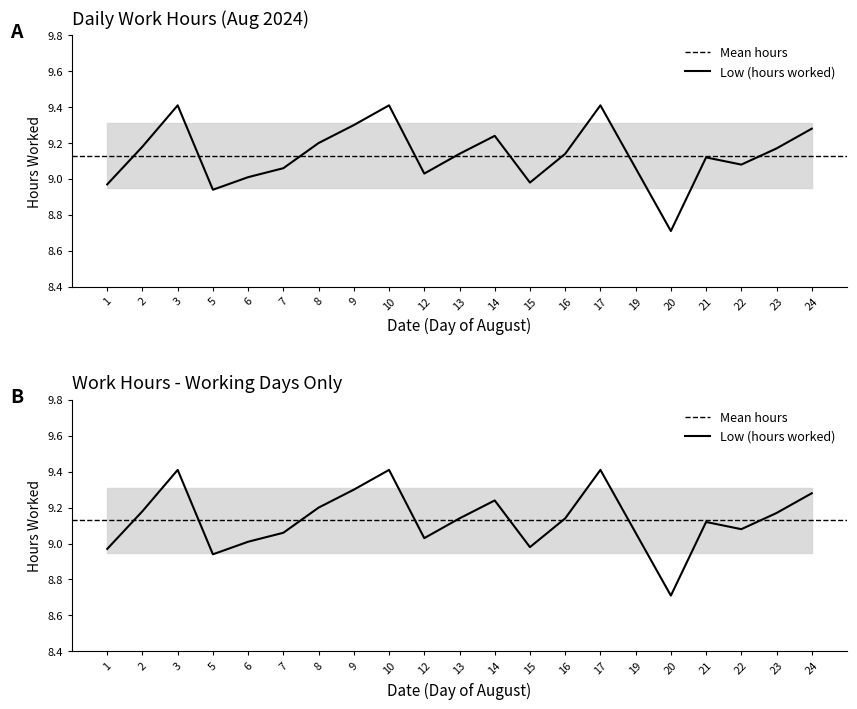

True or false: the data shows 13.1 at 23.

False